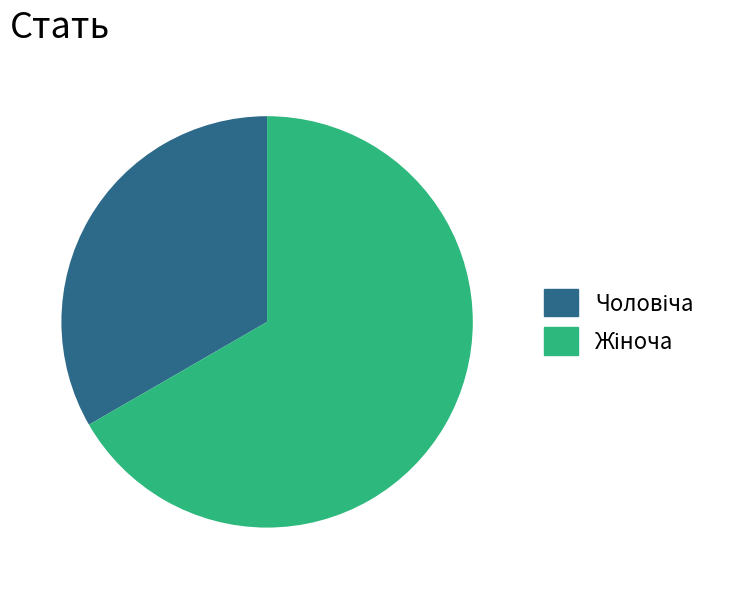

Is there any slice that represents more than half of the pie?

Yes